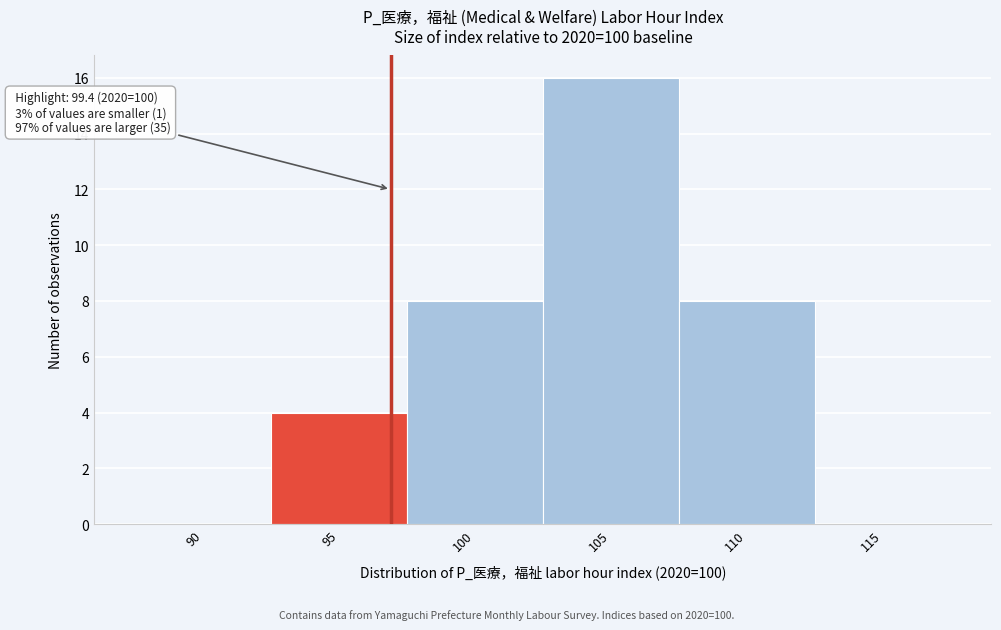

Reading right to left, list all the values displayed in this chart.

115=0	110=8	105=16	100=8	95=4	90=0